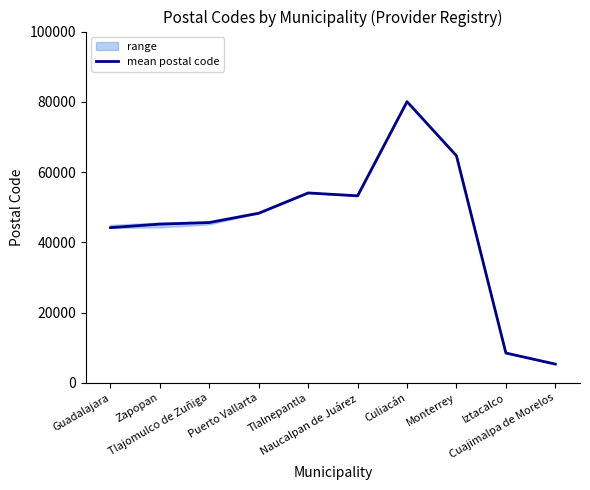

Which category has the lowest value across all series?

Cuajimalpa de Morelos